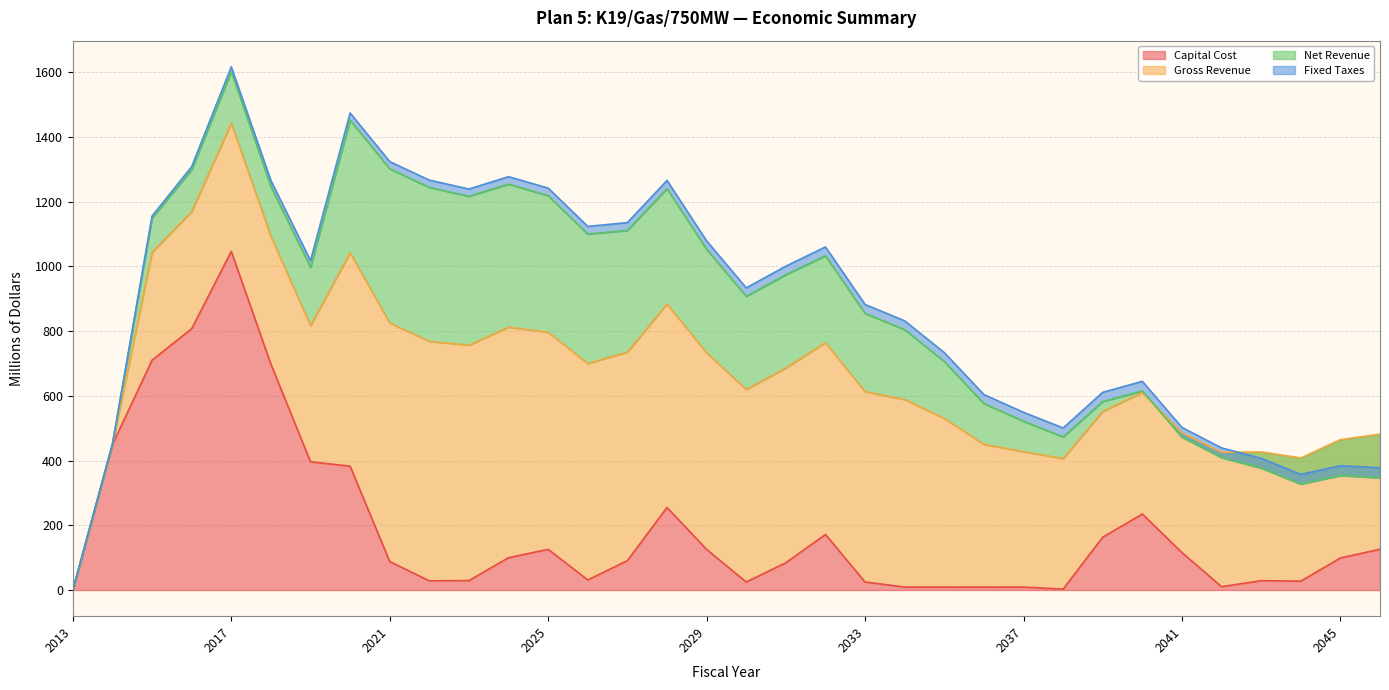

Which series changed the most between 2029 and 2030?

Capital Cost